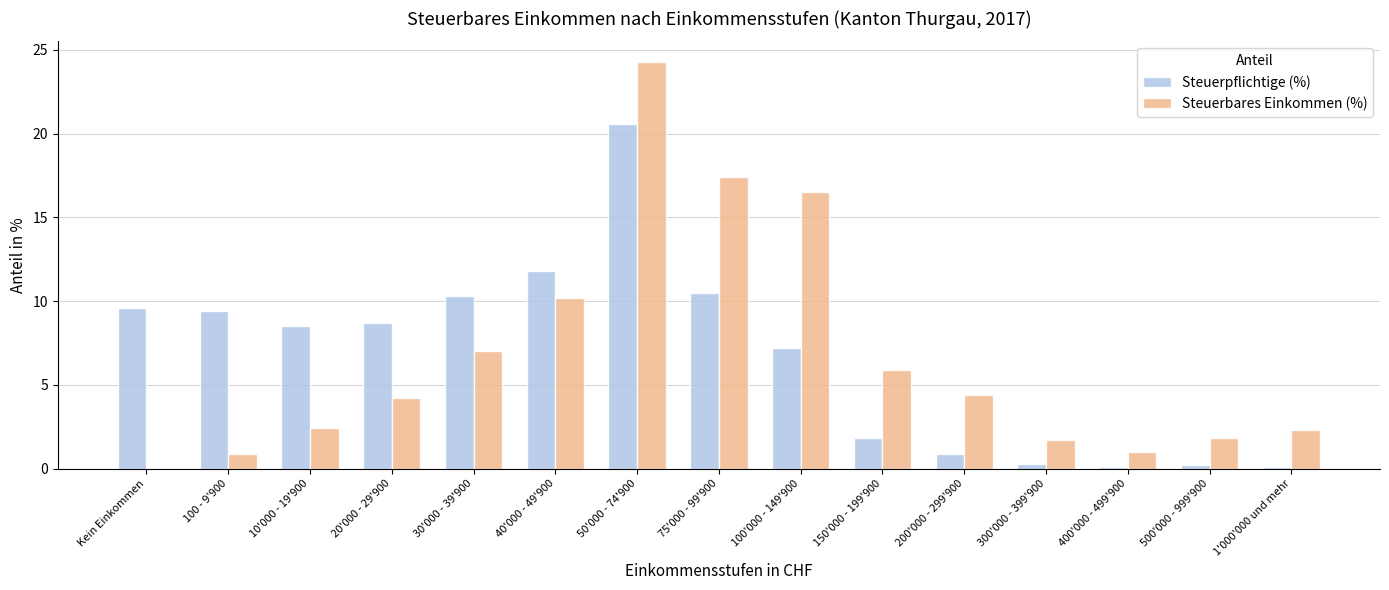

How many series are shown in this chart?

2